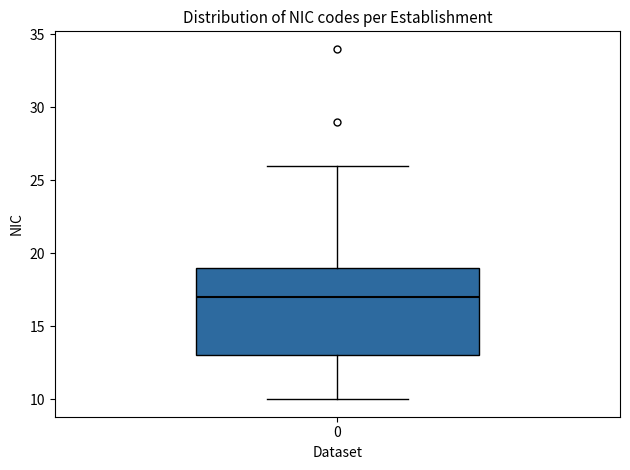

Transcribe this box plot: give where the median line is, the range the box spans, and where the two whiskers end, as read against the y-axis. The values are not printed on the chart, so give them approximately, as read against the axis.

median 17, box 13 to 19, whiskers 10 to 26